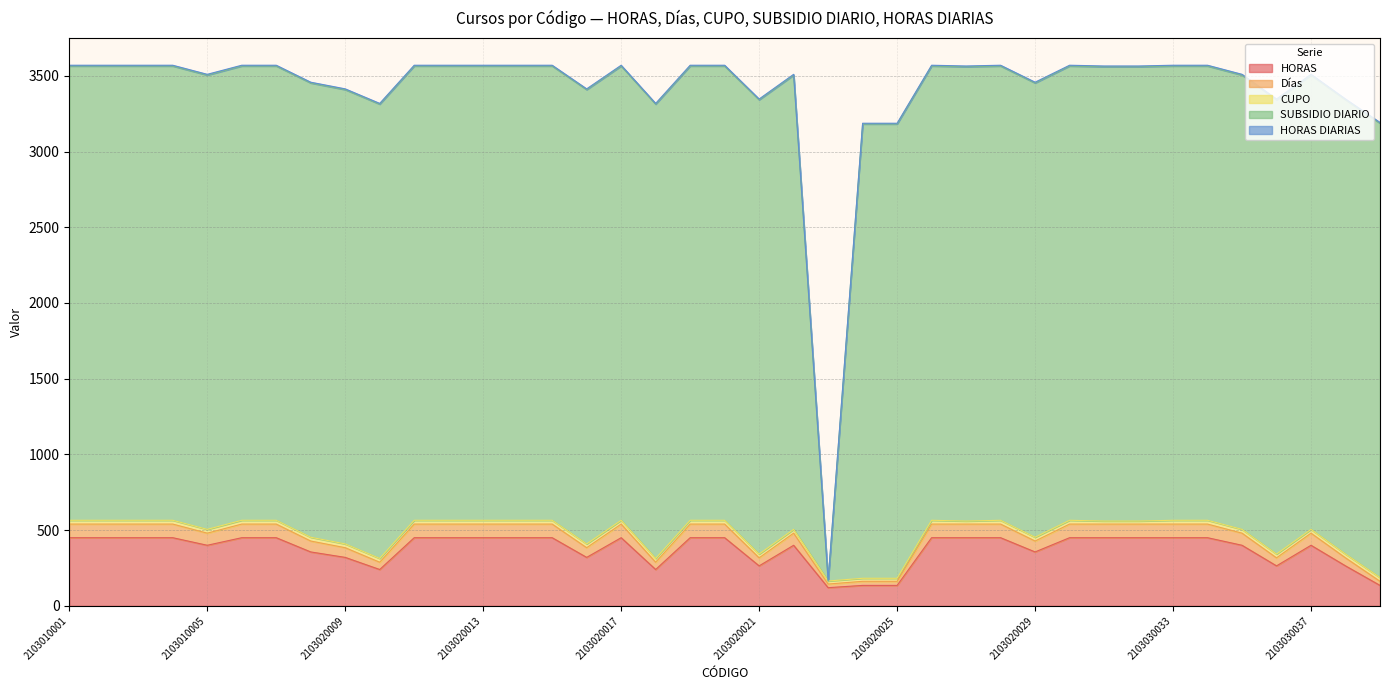

What is the total value across all series at 2103020018?

3318